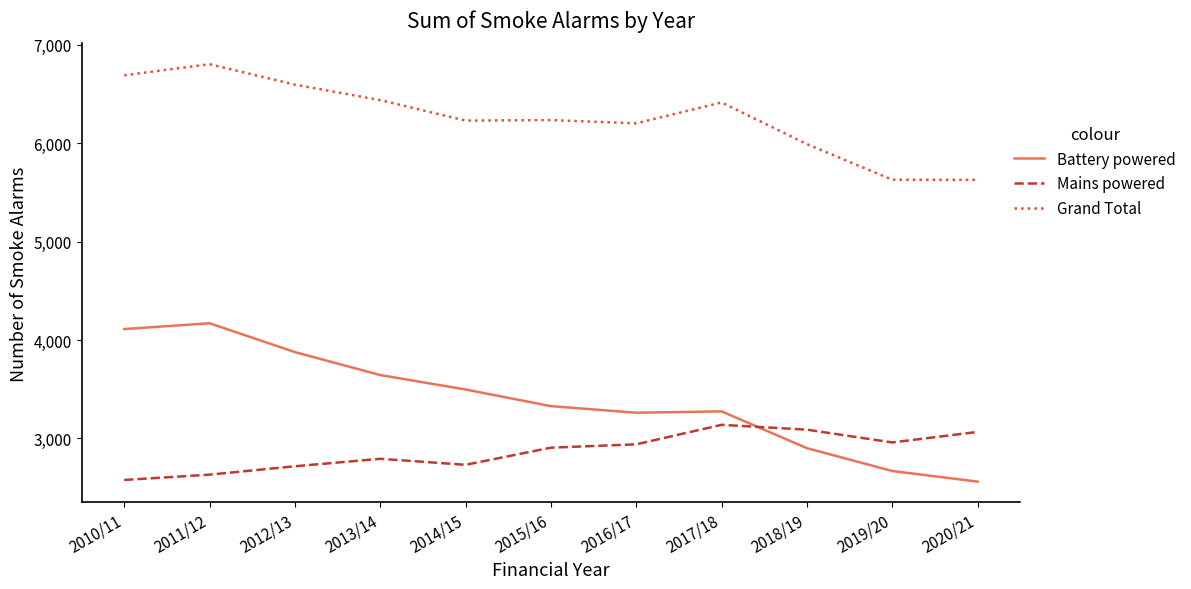

At which label does Mains powered reach its minimum?

2010/11